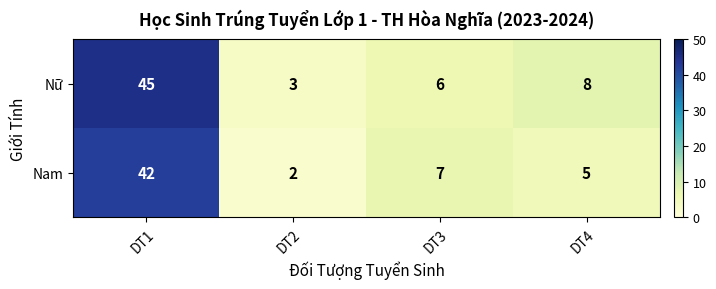

The value of Nữ at DT1 is 30. True or false?

False